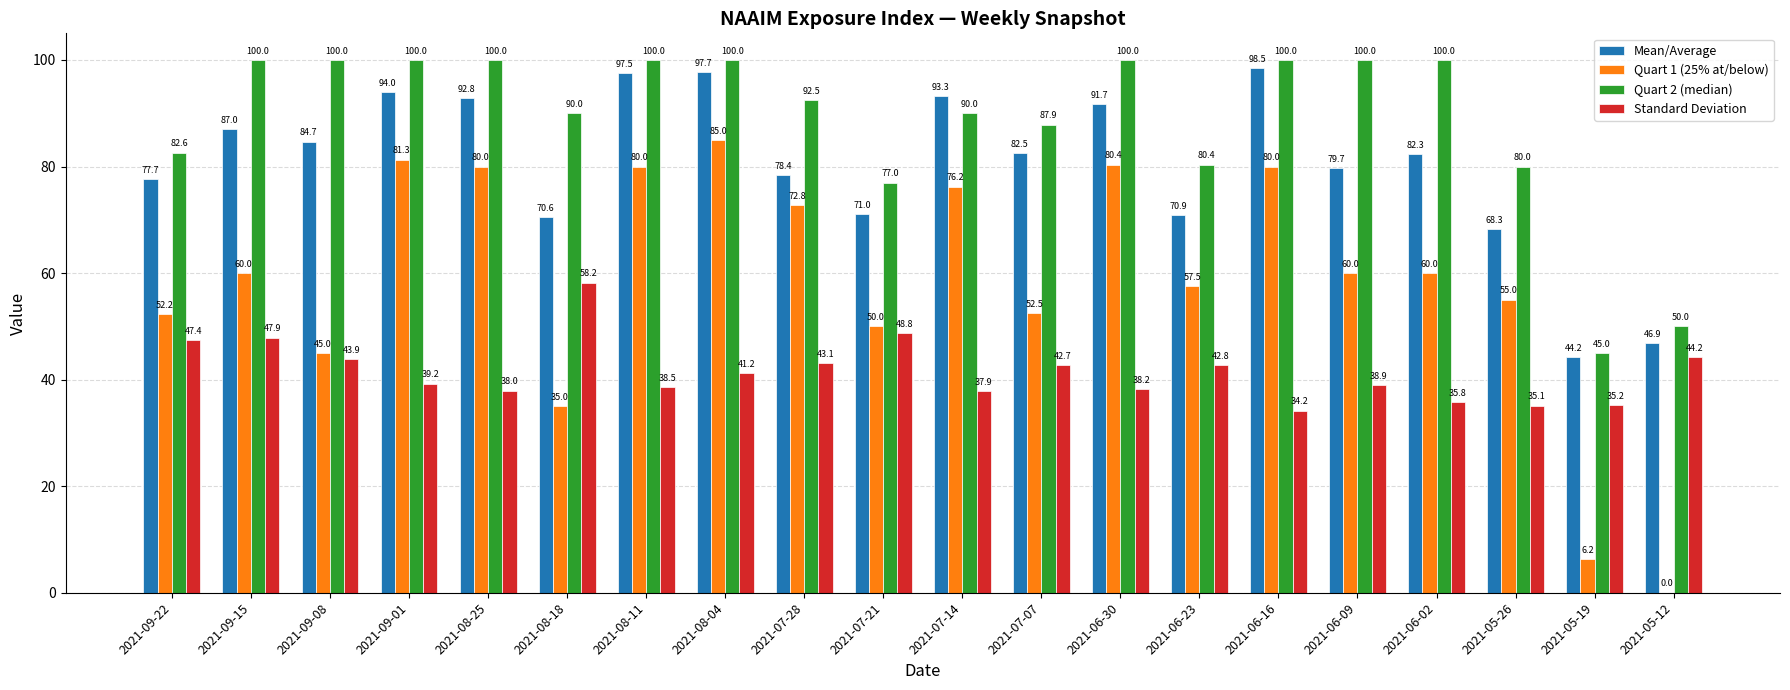

Which category has the highest value in the Standard Deviation series?

2021-08-18